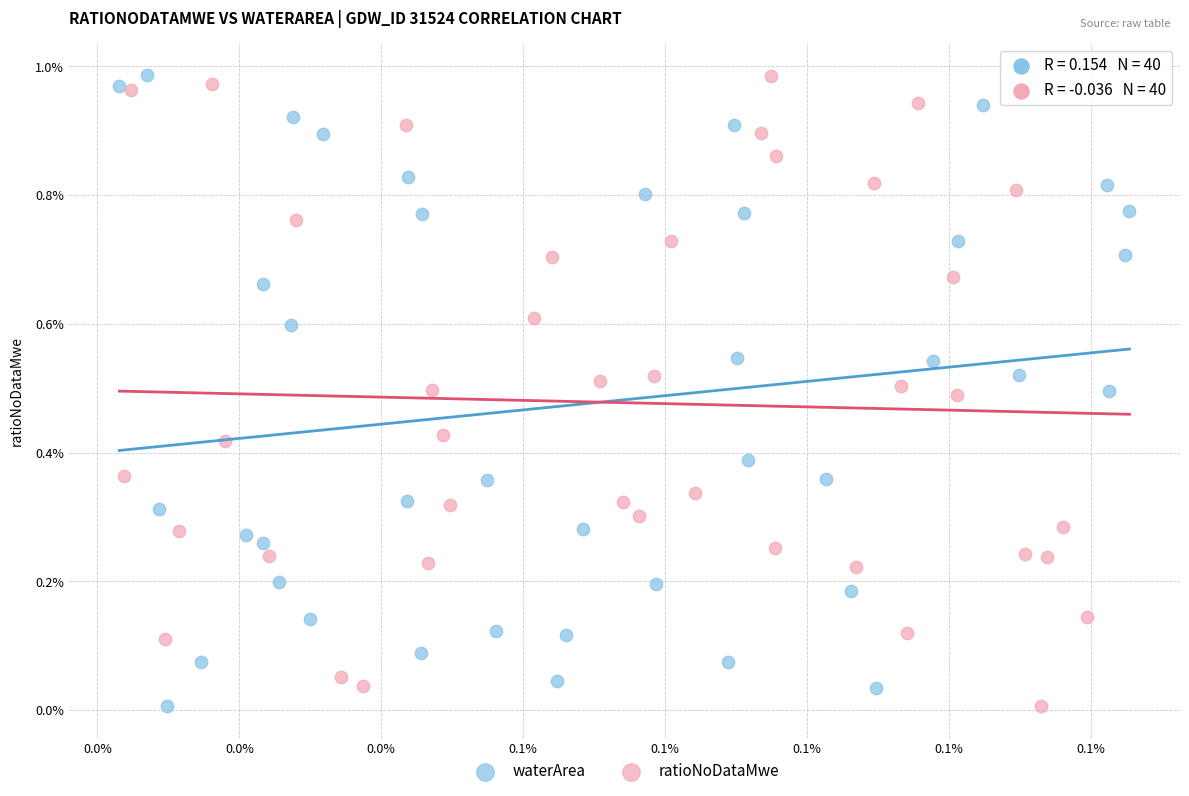

What are all the series names shown in the legend?

waterArea, ratioNoDataMwe